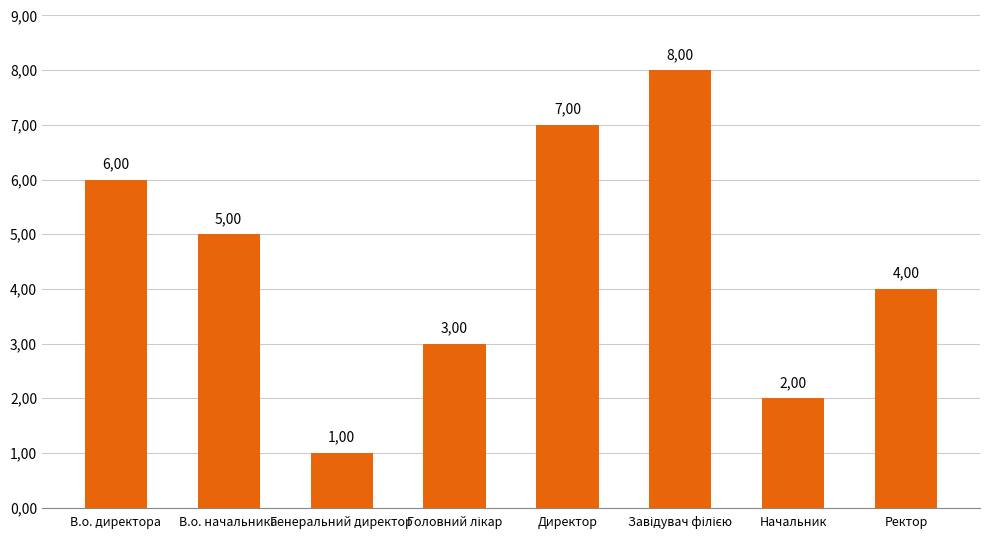

Are the bars horizontal?

No